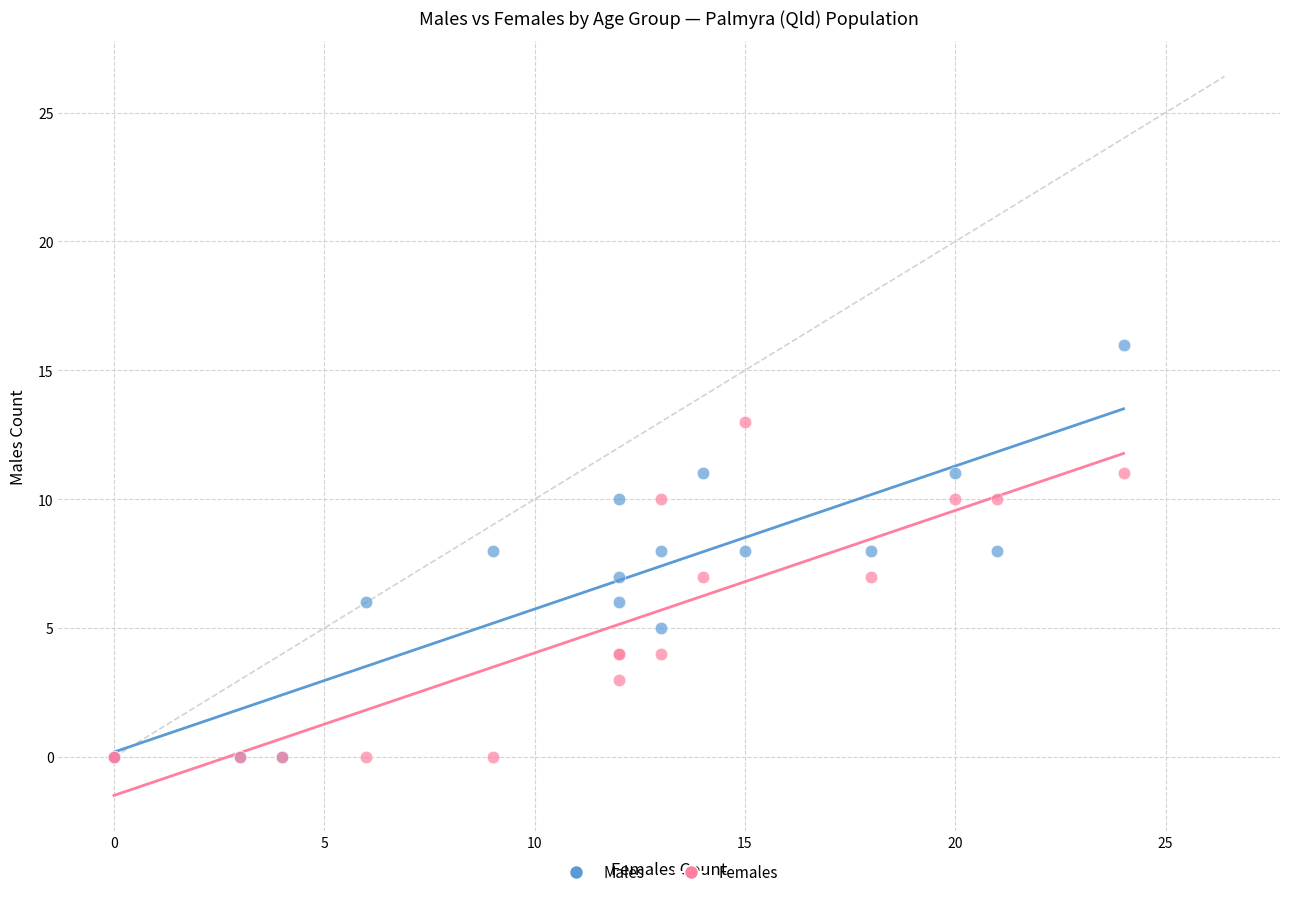

What are all the series names shown in the legend?

Males, Females